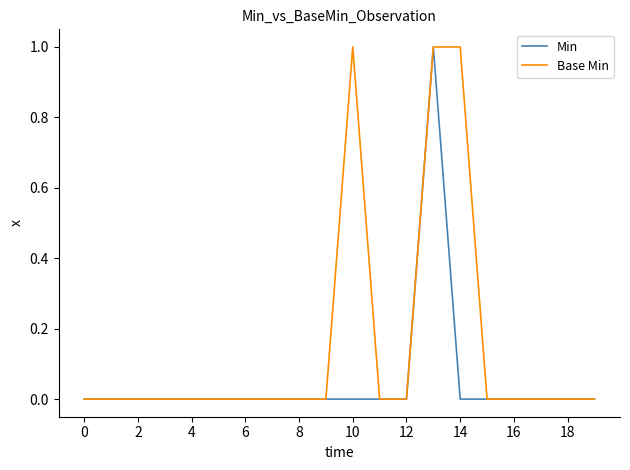

Reading left to right, transcribe all the data shown in this chart.

Min: 0	0	0	0	0	0	0	0	0	0	0	0	0	1	0	0	0	0	0	0
Base Min: 0	0	0	0	0	0	0	0	0	0	1	0	0	1	1	0	0	0	0	0